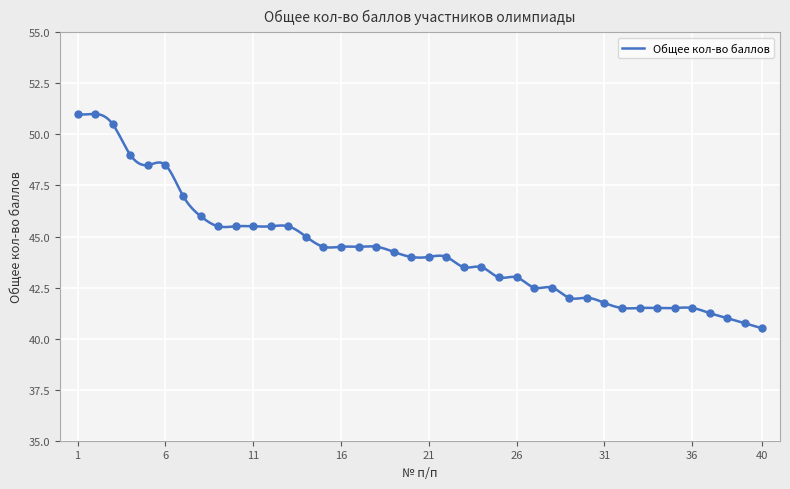

Reading right to left, transcribe all the data shown in this chart.

40.5	40.8	41.0	41.2	41.5	41.5	41.5	41.5	41.5	41.8	42.0	42.0	42.5	42.5	43.0	43.0	43.5	43.5	44.0	44.0	44.0	44.2	44.5	44.5	44.5	44.5	45.0	45.5	45.5	45.5	45.5	45.5	46.0	47.0	48.5	48.5	49.0	50.5	51.0	51.0